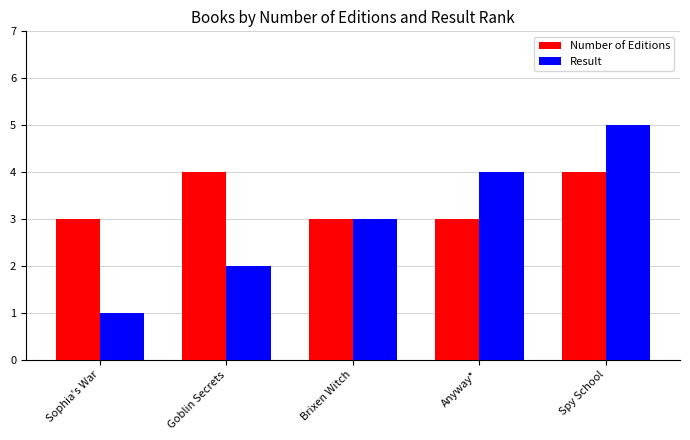

Which category has the highest value in the Result series?

Spy School